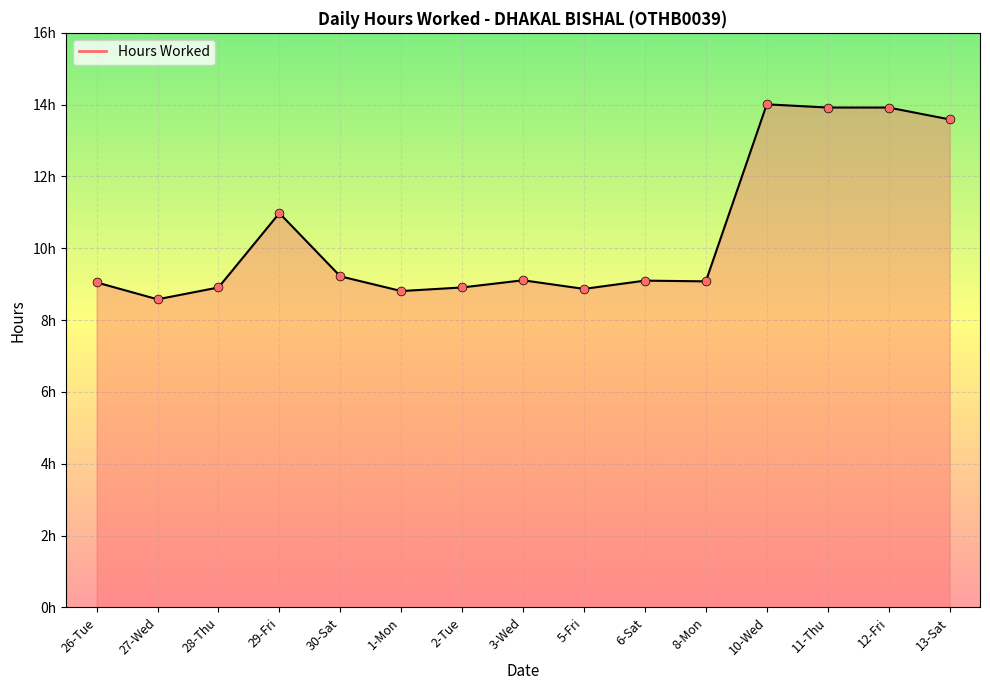

What is the change in value from 30-Sat to 10-Wed?

+4.8